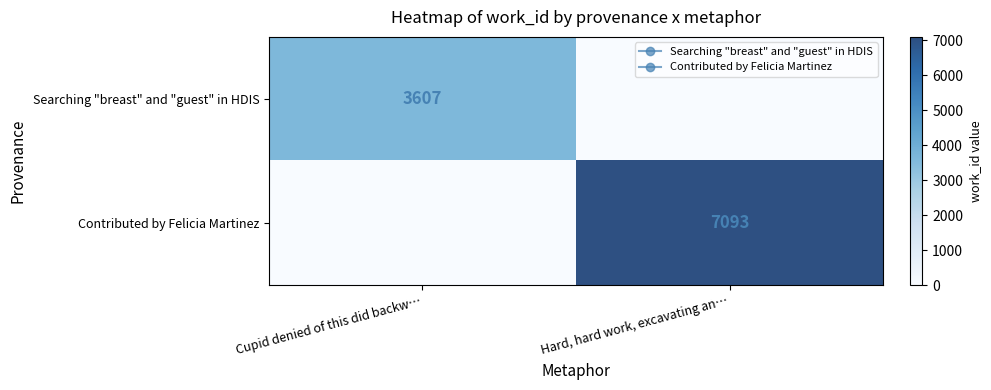

How many data points in Contributed by Felicia Martinez are less than 7093?

1